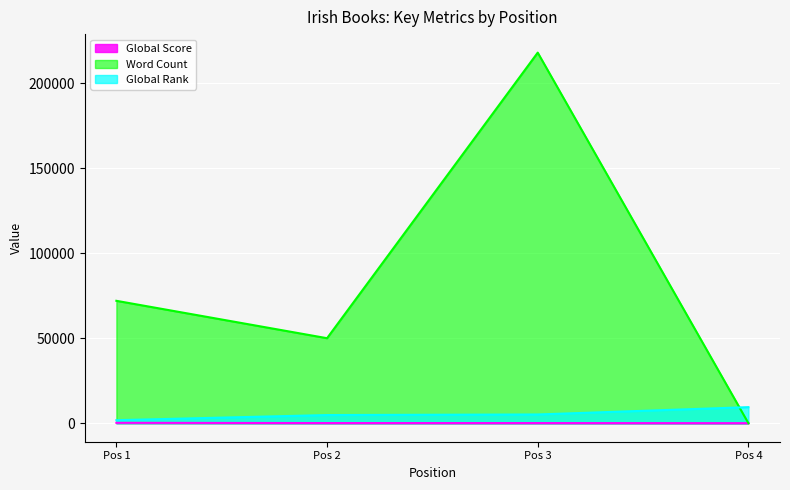

Which series has the widest spread of values?

Word Count